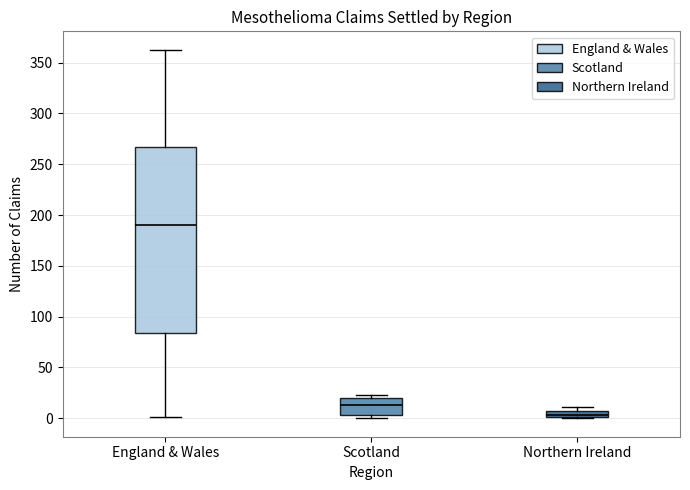

Where does the median line of the box for England & Wales sit on the y-axis? The values are not printed on the chart, so give them approximately, as read against the axis.

190